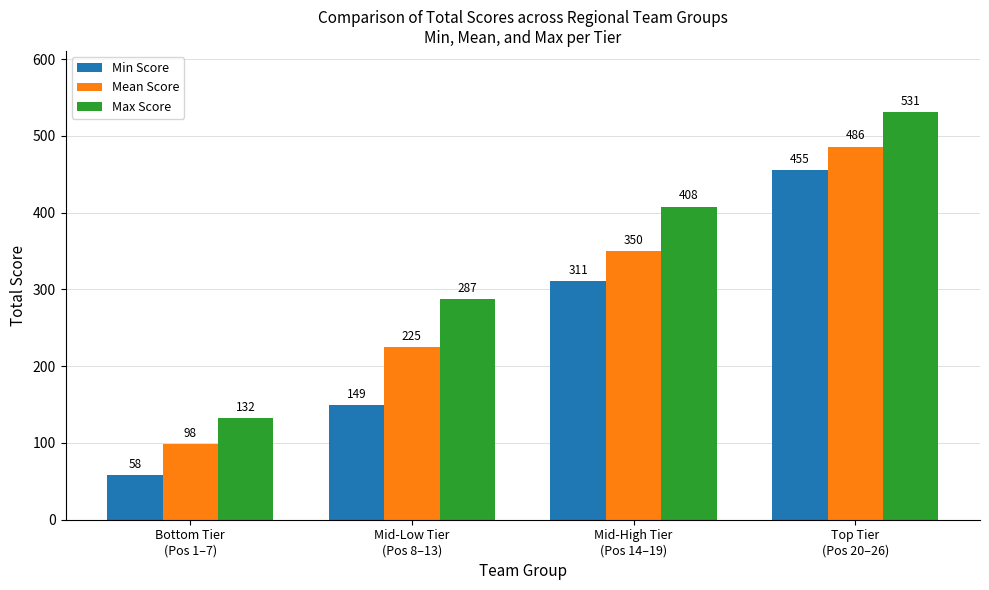

Rank the categories by Max Score value from lowest to highest.

Bottom Tier
(Pos 1–7), Mid-Low Tier
(Pos 8–13), Mid-High Tier
(Pos 14–19), Top Tier
(Pos 20–26)